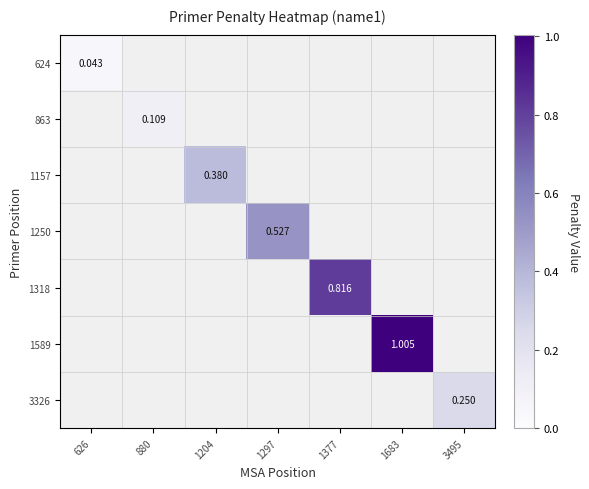

List the labels in order of 1589 value, smallest first.

626, 880, 1204, 1297, 1377, 1683, 3495